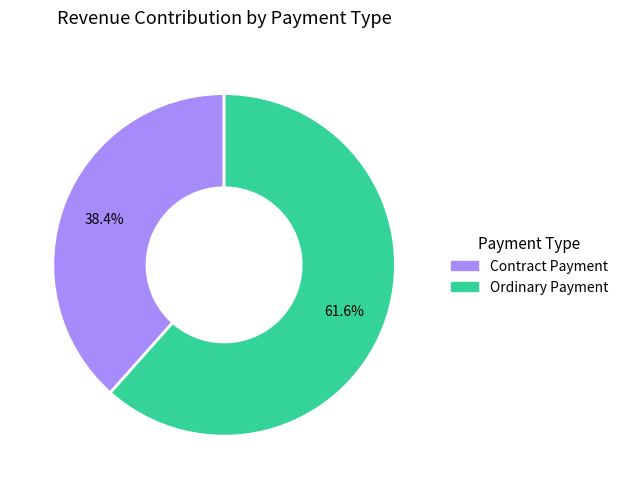

Rank the categories by value from lowest to highest.

Contract Payment, Ordinary Payment